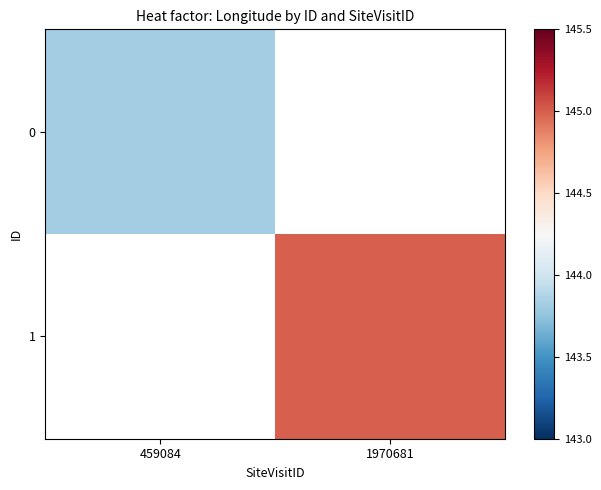

How many positive values does the 0 series have?

1